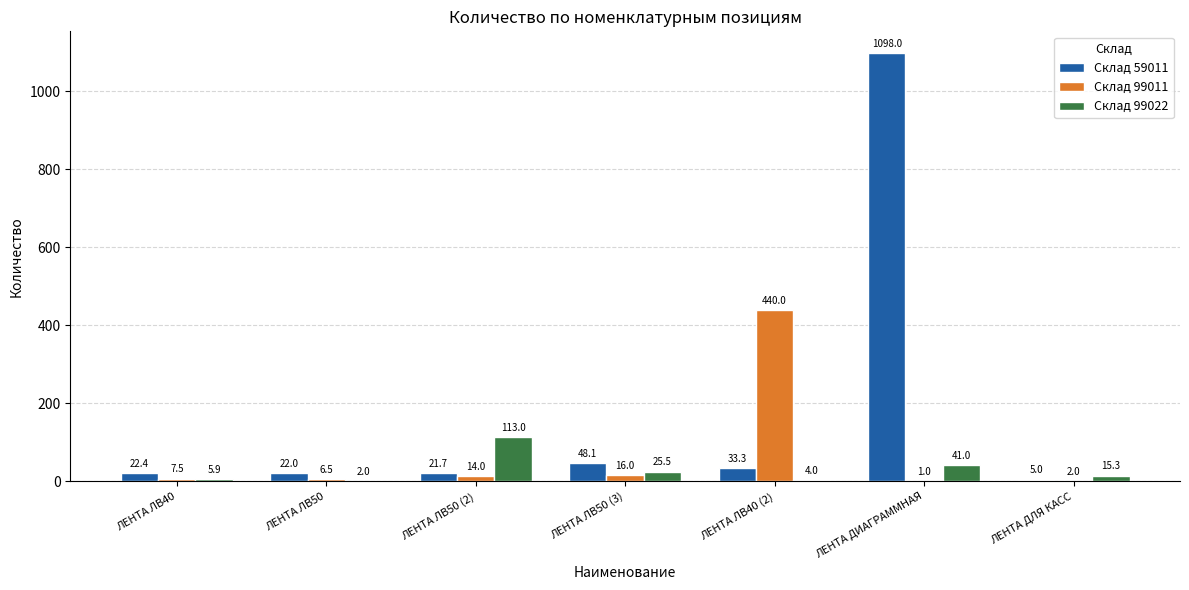

Which category has the highest value in the Склад 99011 series?

ЛЕНТА ЛВ40 (2)